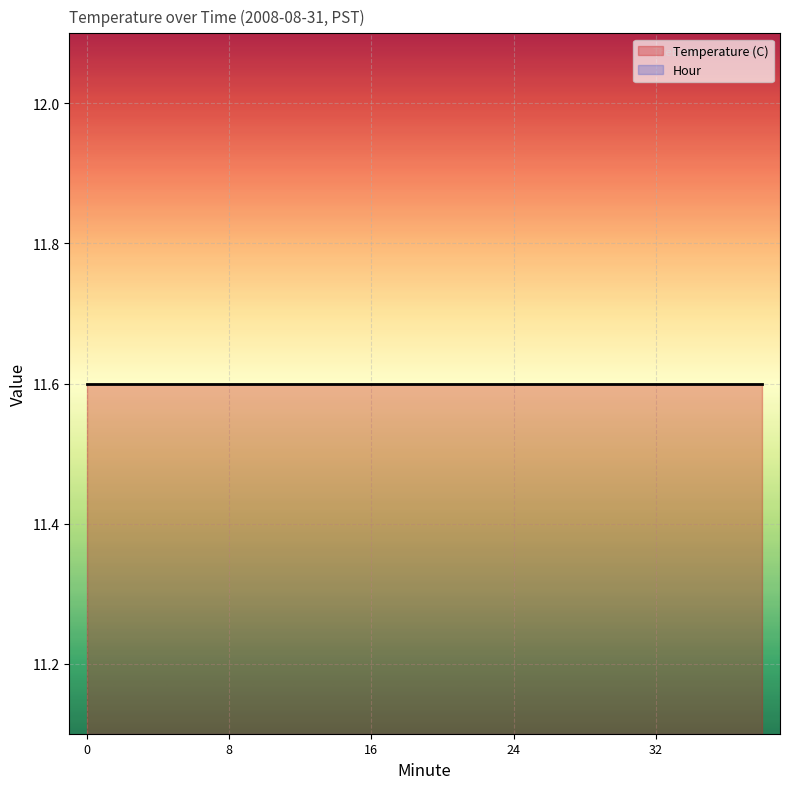

The value of Temperature (C) at 16 is 20.3. True or false?

False